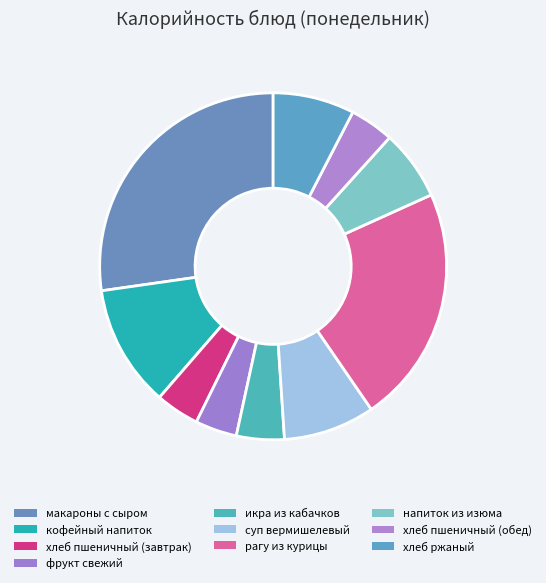

Is there any slice that represents more than half of the pie?

No